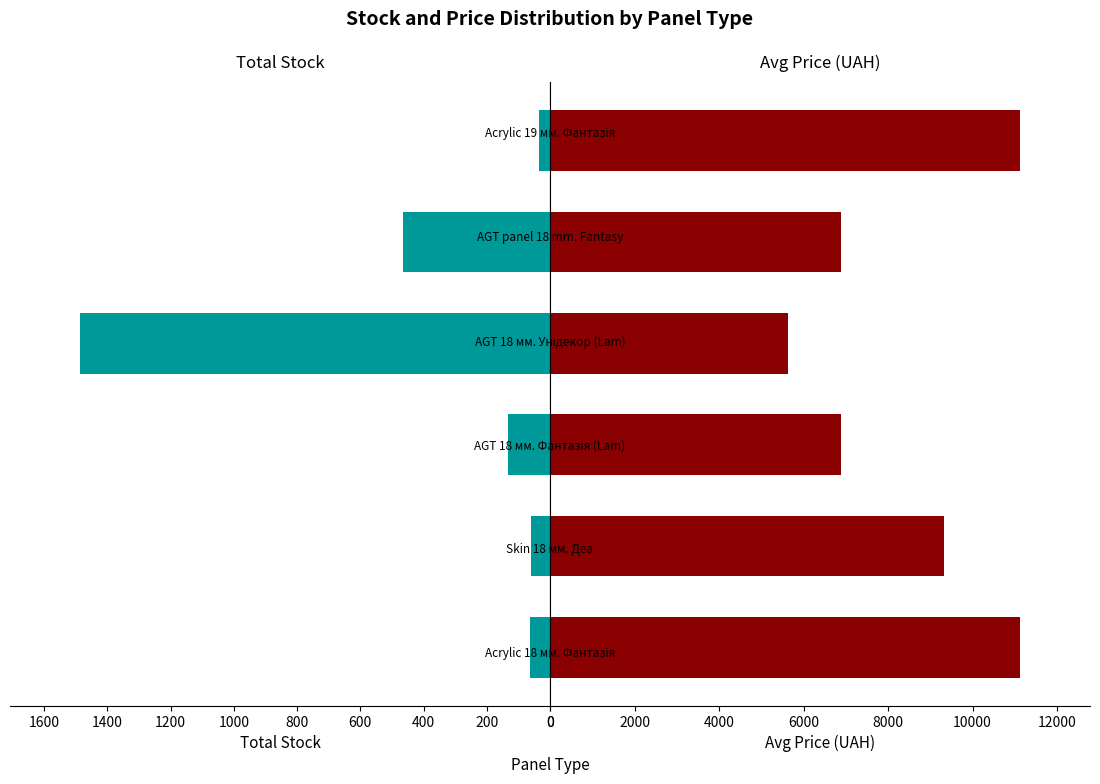

Rank the series by their average value, from highest to lowest.

Avg Price (UAH), Total Stock